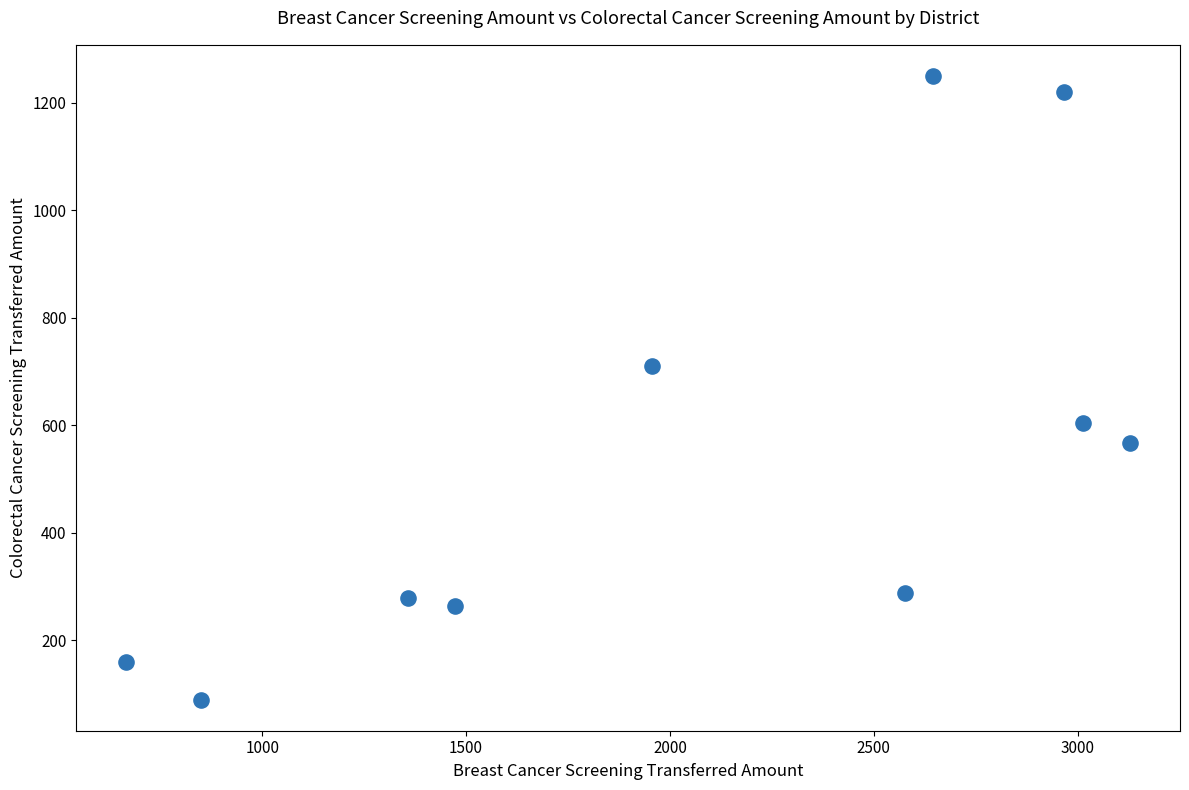

What is the range of Y values (max minus min)?

1160